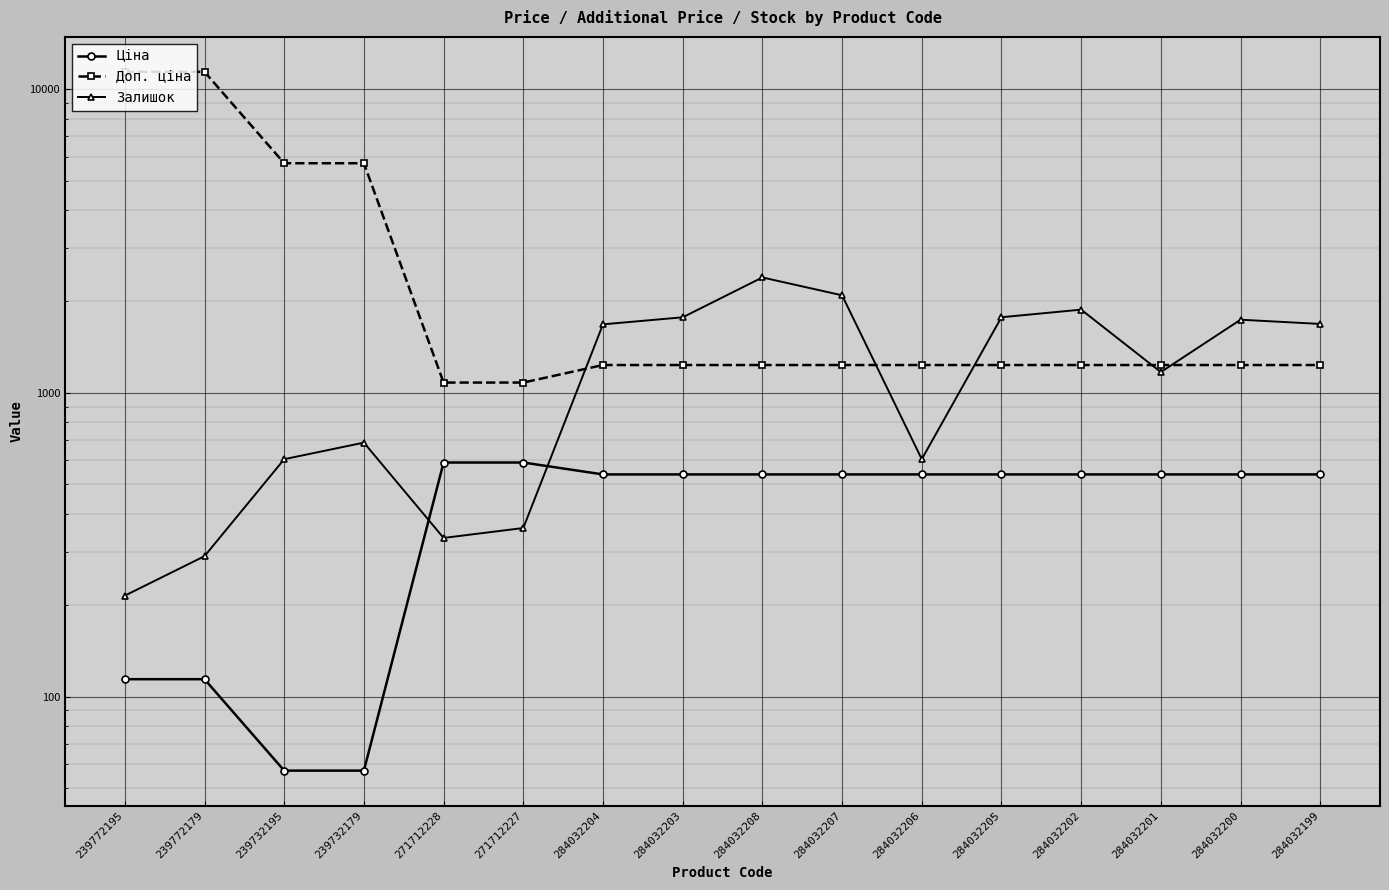

Which category has the lowest value across all series?

239732195